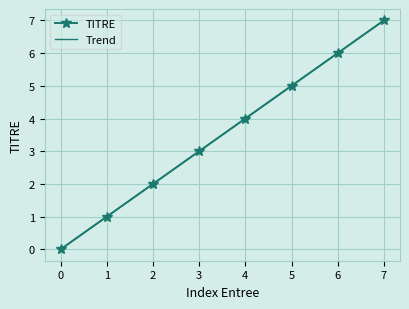

Reading left to right, extract all data points from this chart.

0	1	2	3	4	5	6	7